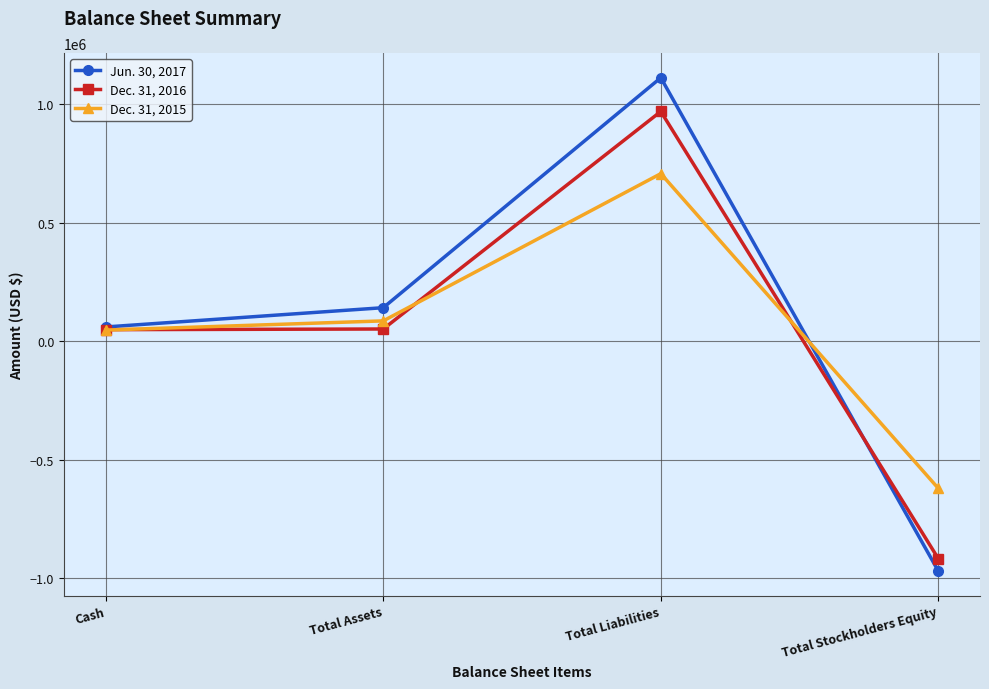

List the series in order of their overall mean, lowest first.

Dec. 31, 2016, Dec. 31, 2015, Jun. 30, 2017